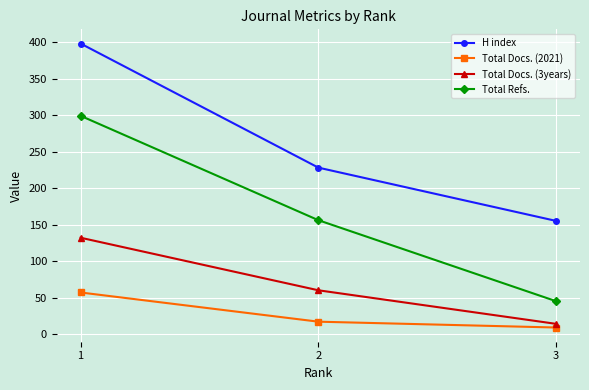

Rank the series at 3 from lowest to highest value.

Total Docs. (2021), Total Docs. (3years), Total Refs., H index